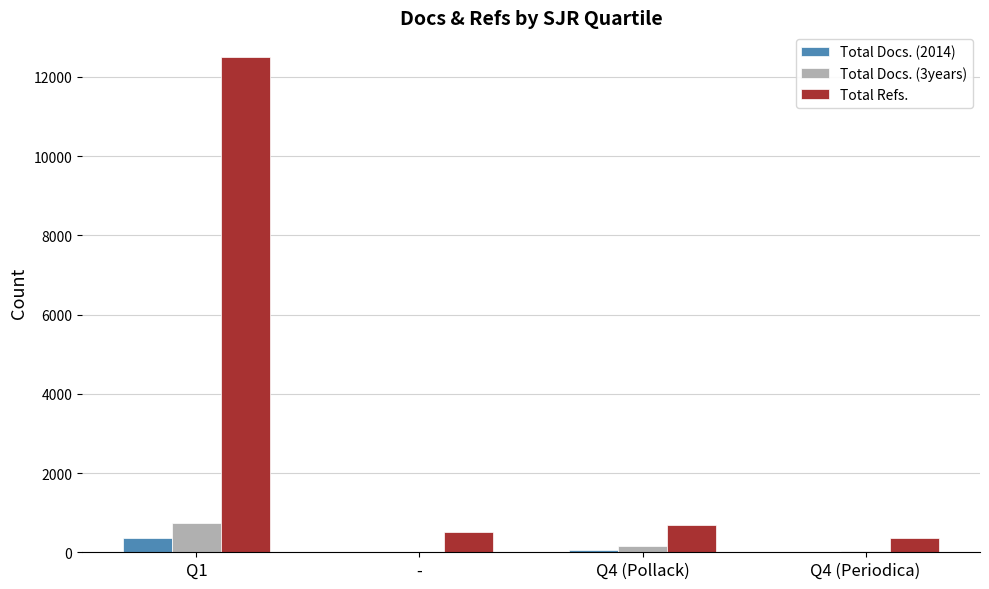

At which category is the sum across all series the highest?

Q1